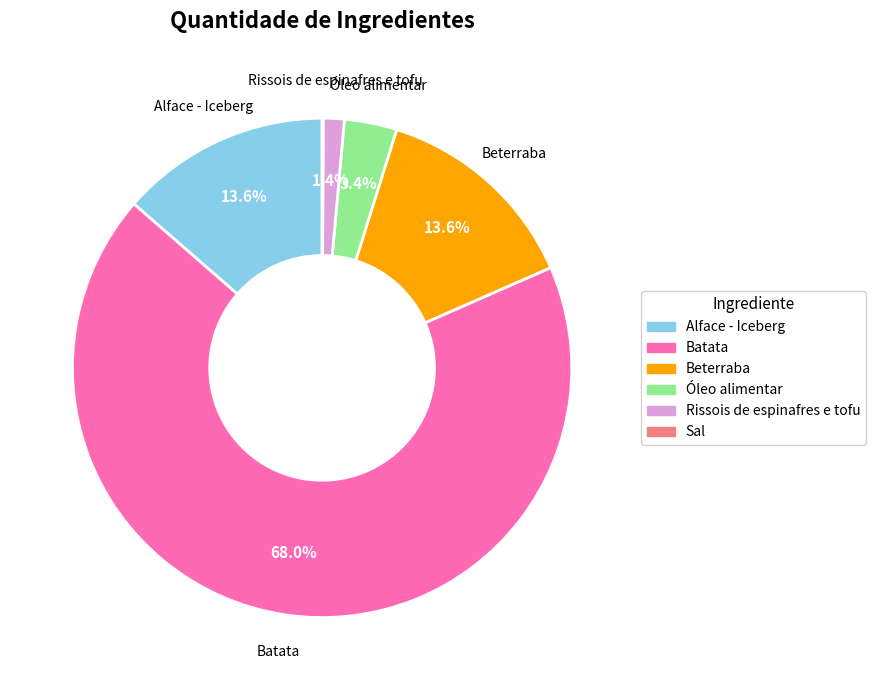

Which has a higher value, Óleo alimentar or Alface - Iceberg?

Alface - Iceberg